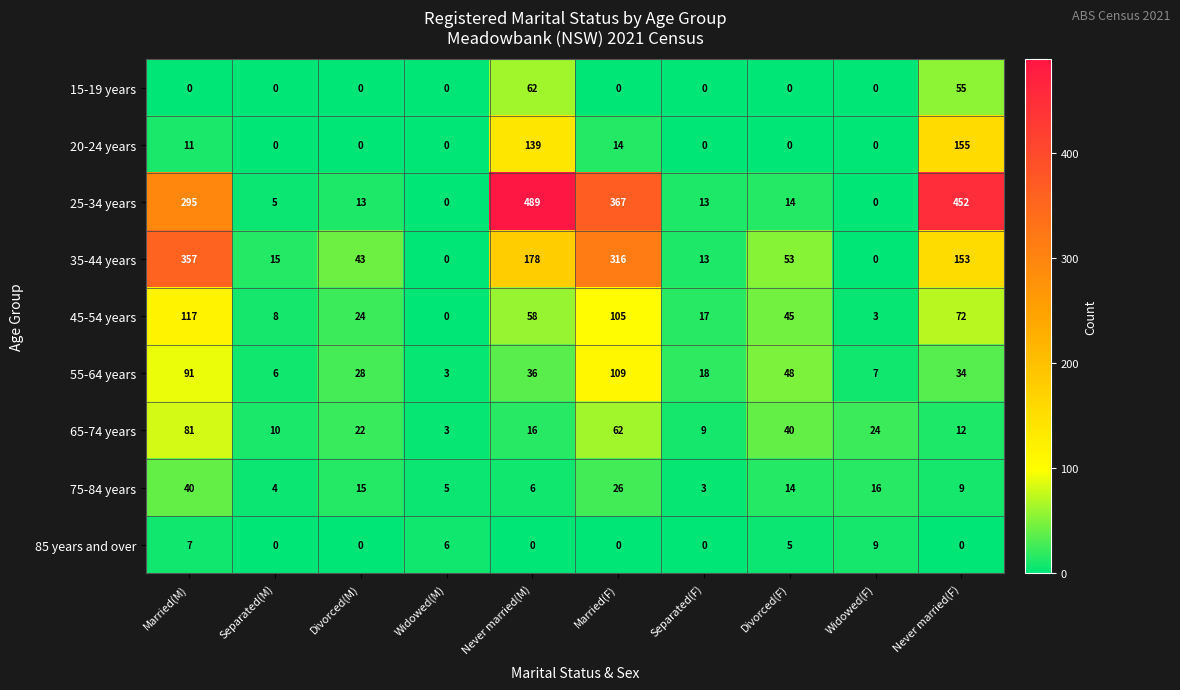

What is the approximate value of 75-84 years at Married(M), to the nearest 10?

40